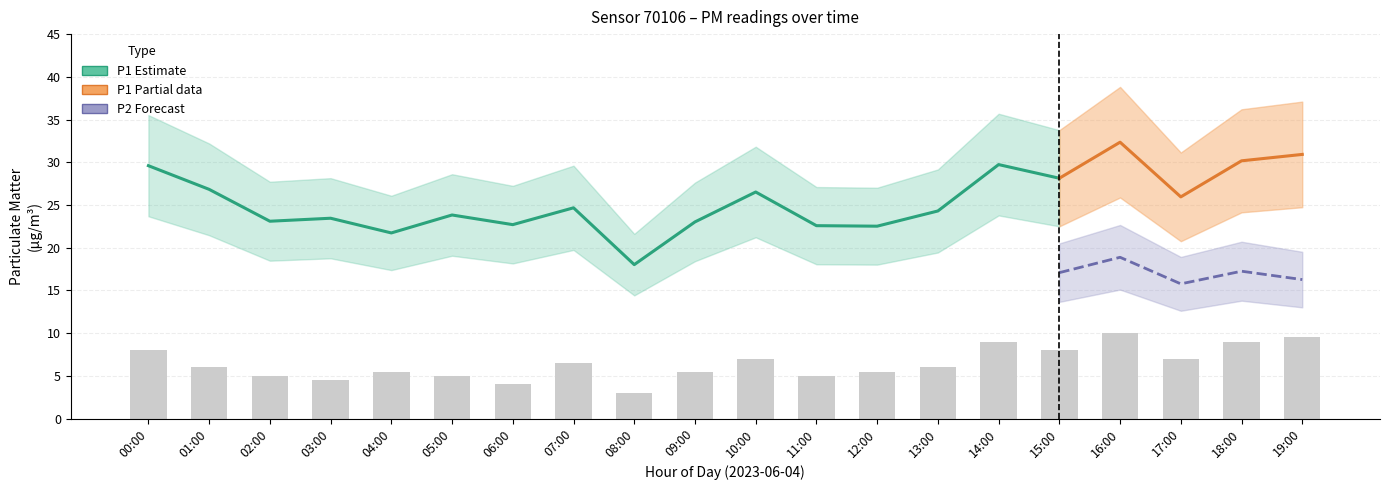

Where is P1 nearest to the value 25?

07:00